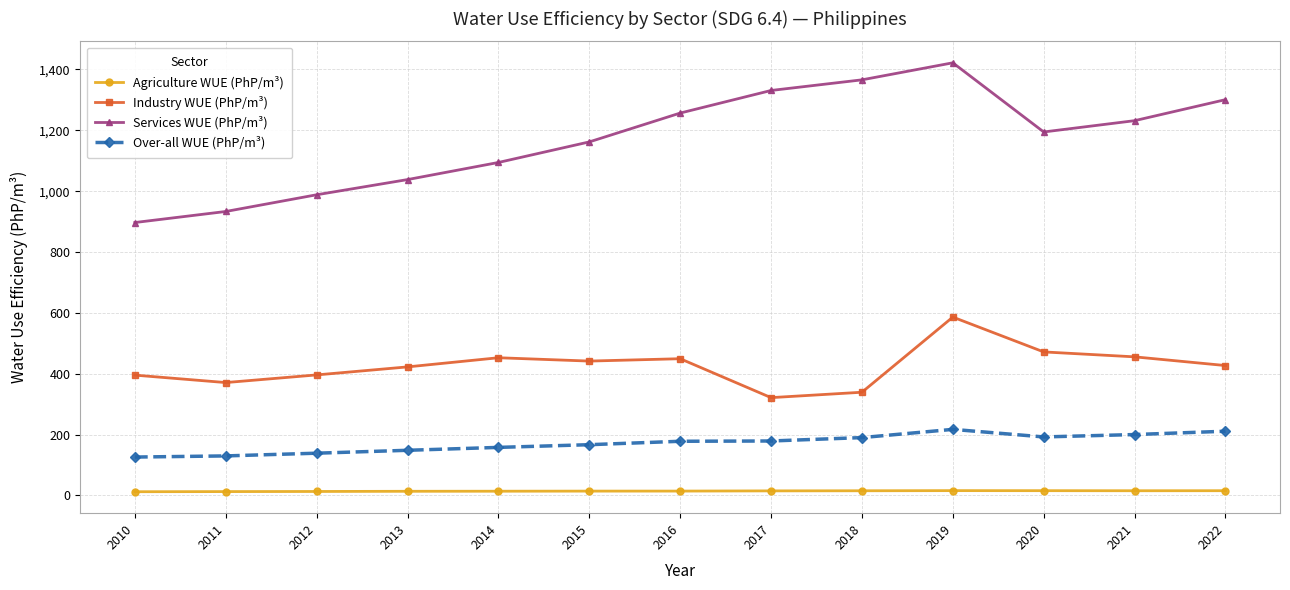

List the series in order of their peak value, highest first.

Services WUE (PhP/m³), Industry WUE (PhP/m³), Over-all WUE (PhP/m³), Agriculture WUE (PhP/m³)